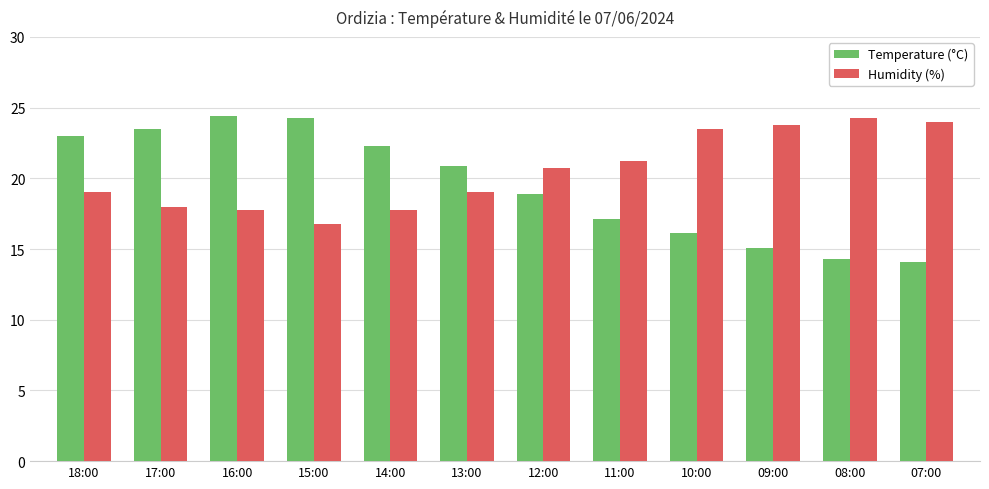

Between 18:00 and 12:00, which series saw the biggest shift?

Temperature (°C)